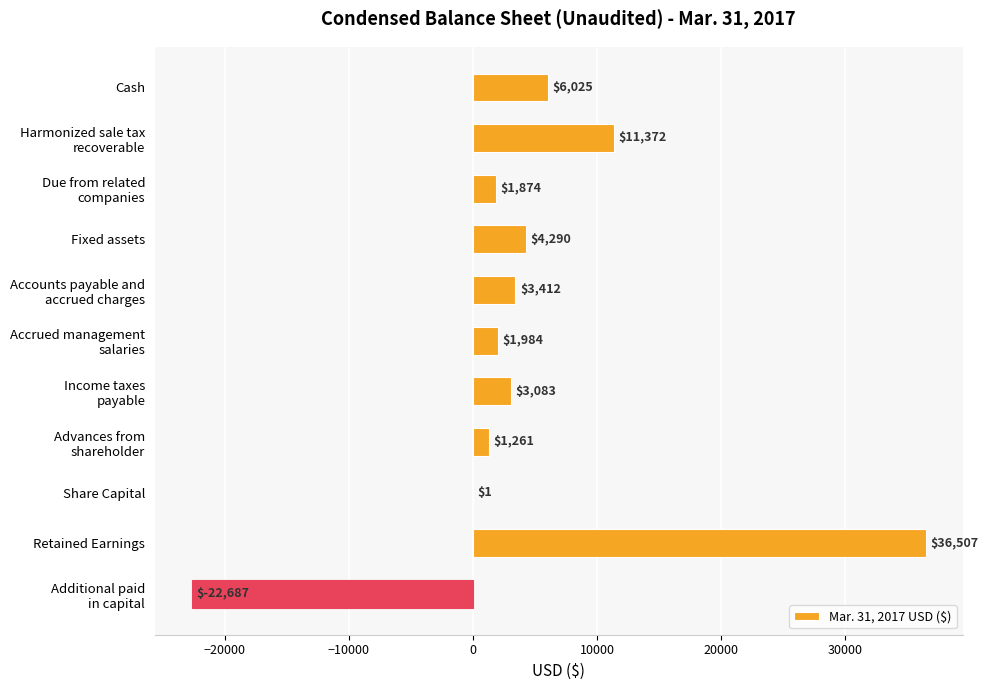

What is the maximum value shown in the chart?

36507